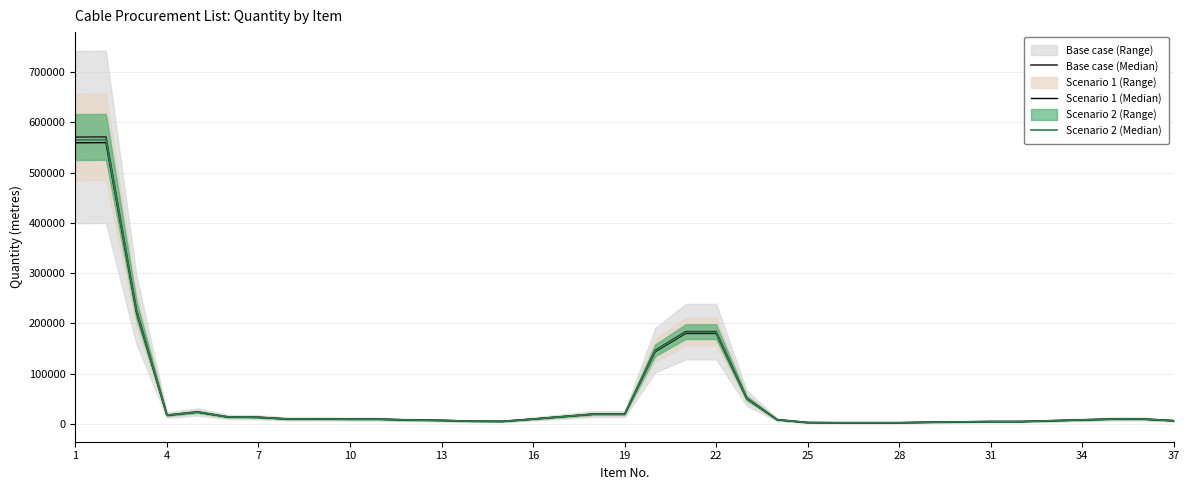

Count the number of categories in the chart.

37